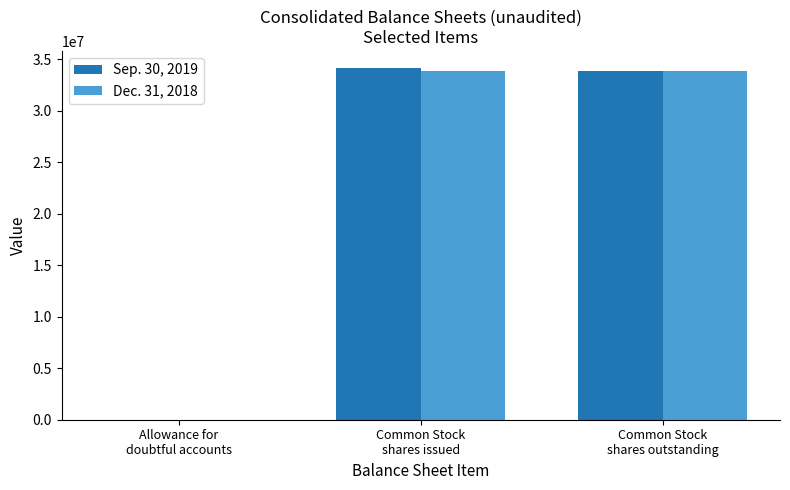

What is the greatest value displayed?

34090301